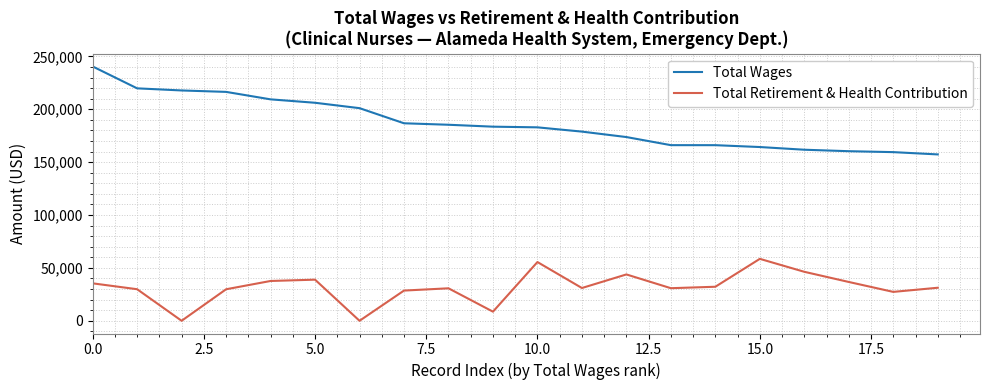

What is the maximum value for Total Wages?

240482